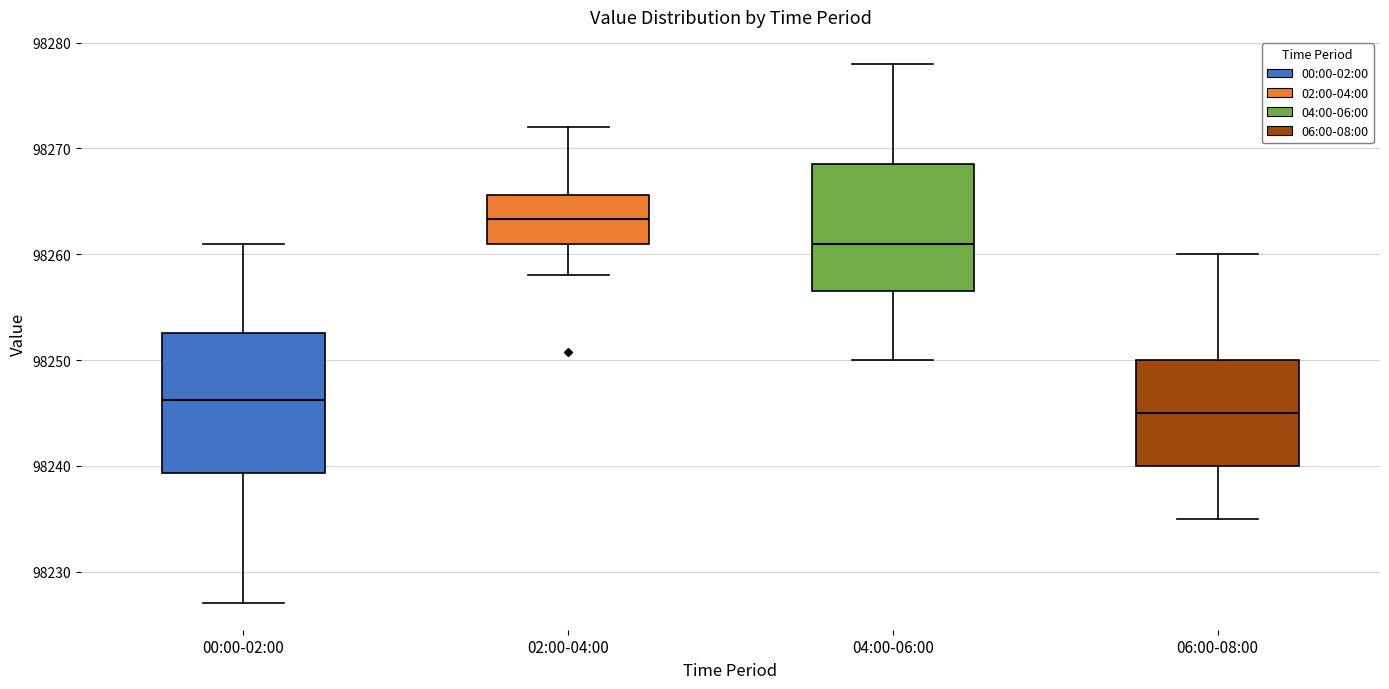

Which box's median line is the highest?

02:00-04:00